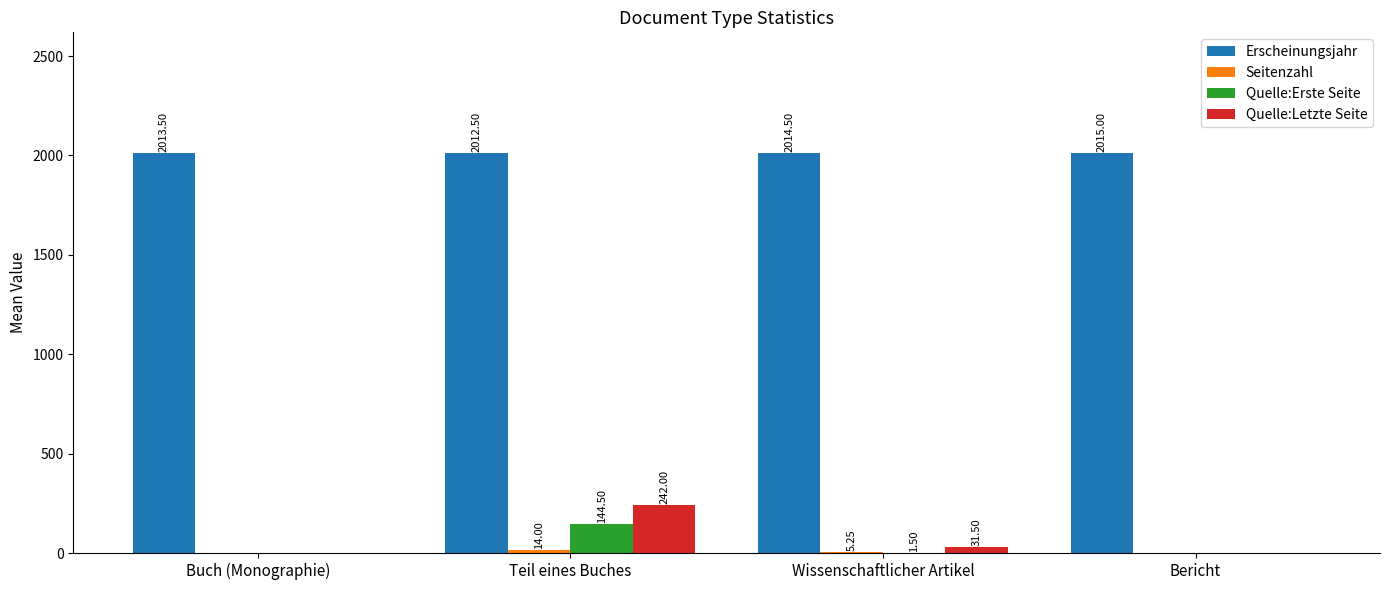

What is the average value of the Erscheinungsjahr series?

2013.9